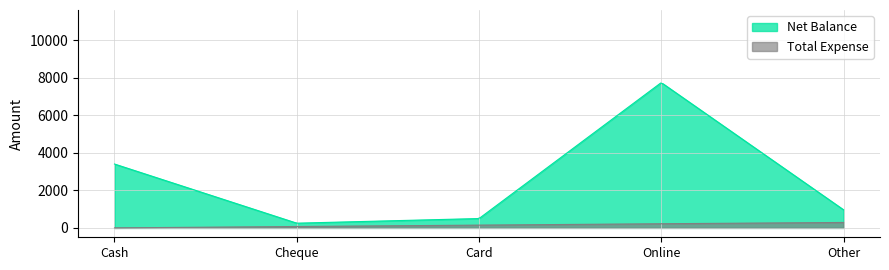

Which series has the largest range (max minus min)?

Net Balance